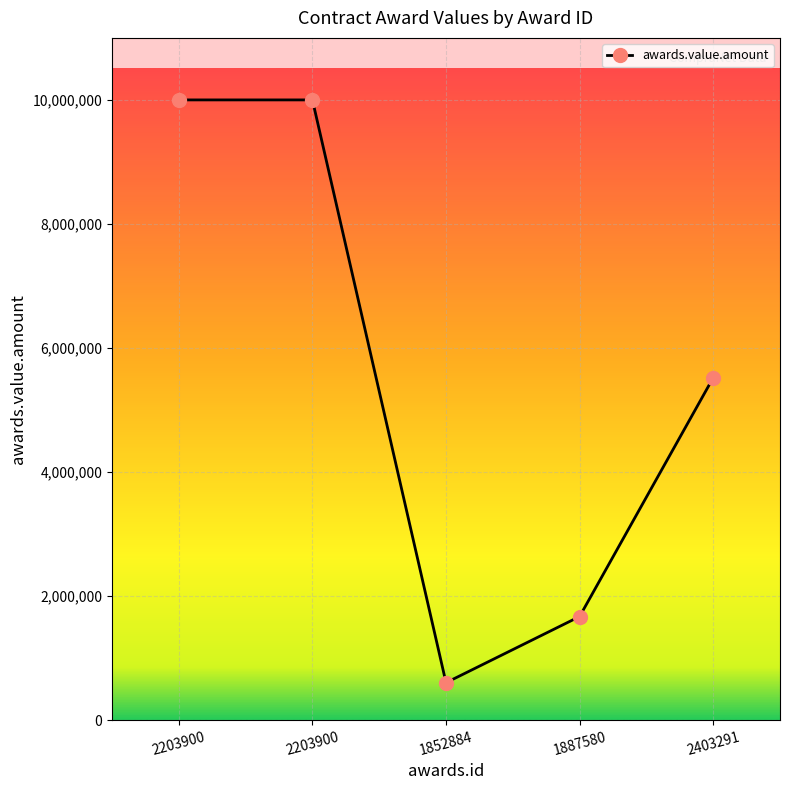

How many values are below 5521023?

2